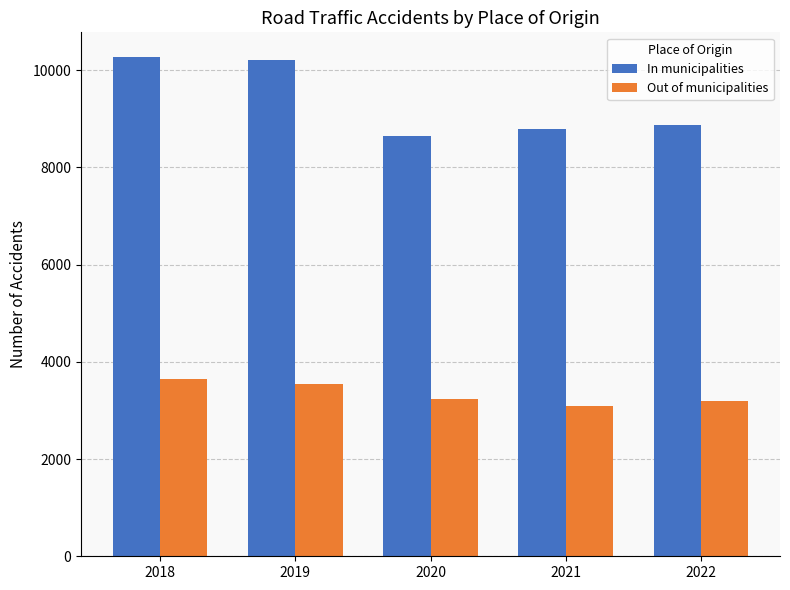

What is the difference between the maximum and minimum values in the In municipalities series?

1623